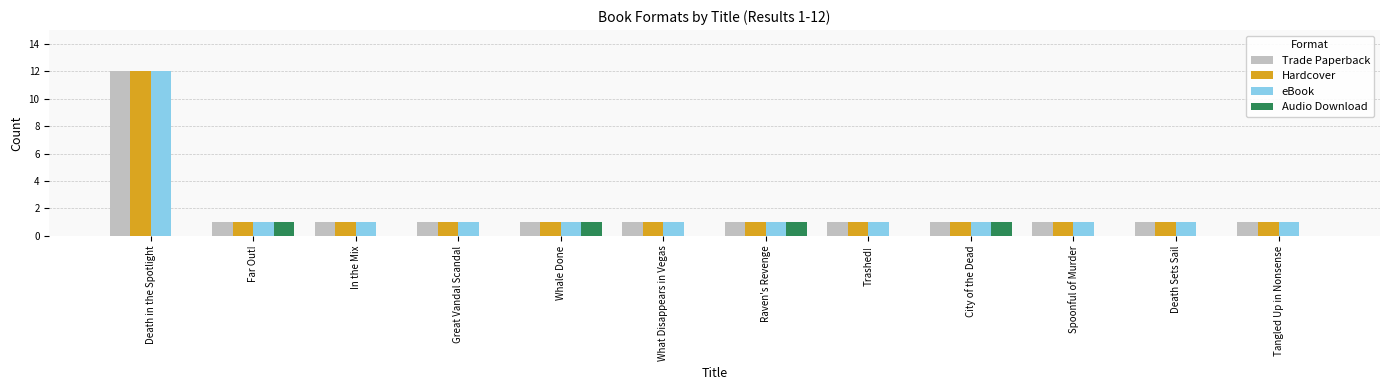

What is the total value across all series at Raven's Revenge?

4